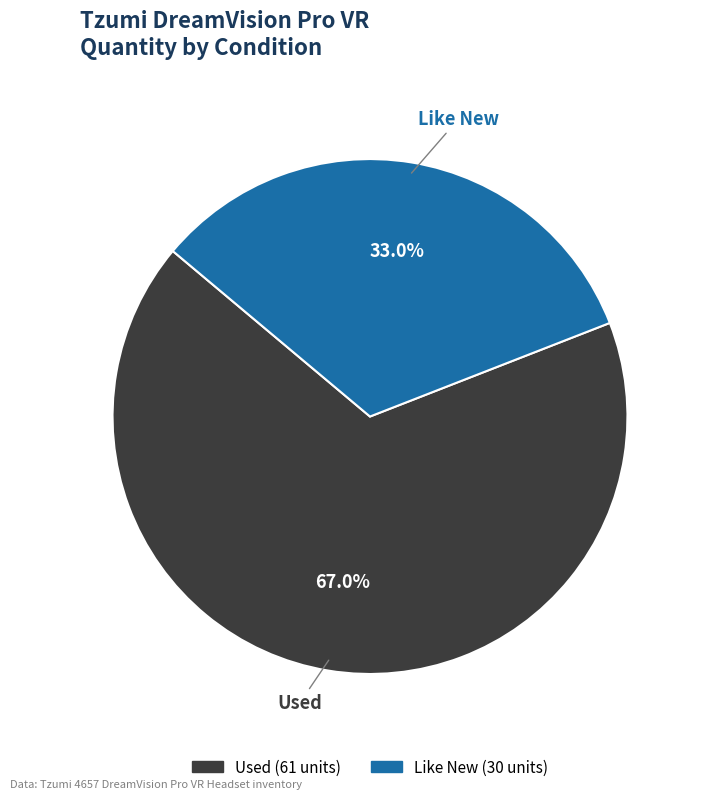

What is the total percentage of Used and Like New?

100.0%